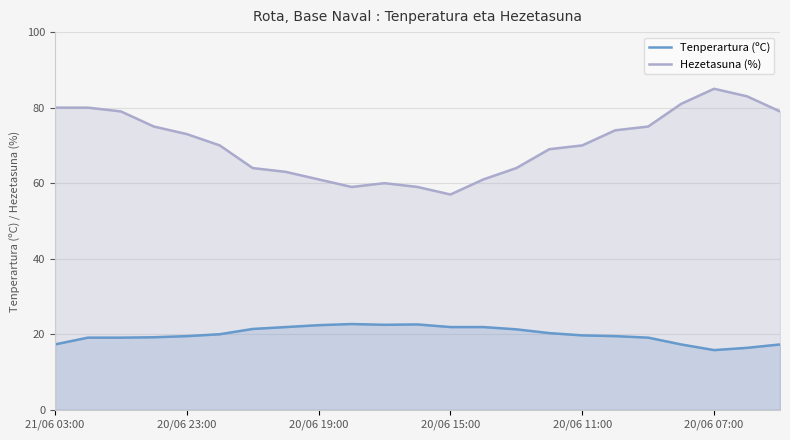

What is the difference between the maximum and minimum values in the Tenperartura (ºC) series?

6.9